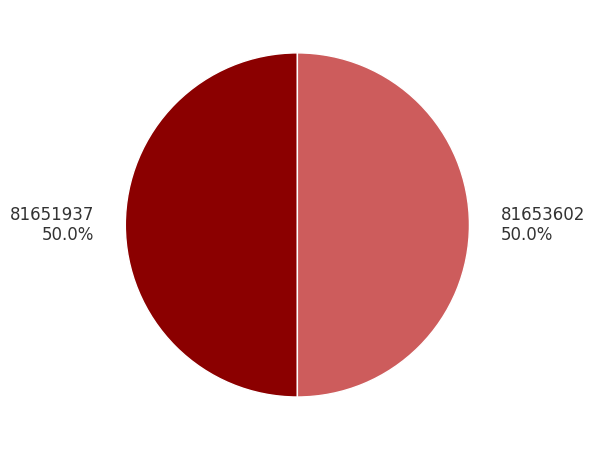

Approximately how many times larger is the value at 81653602 50.0% compared to 81651937 50.0%?

1.0